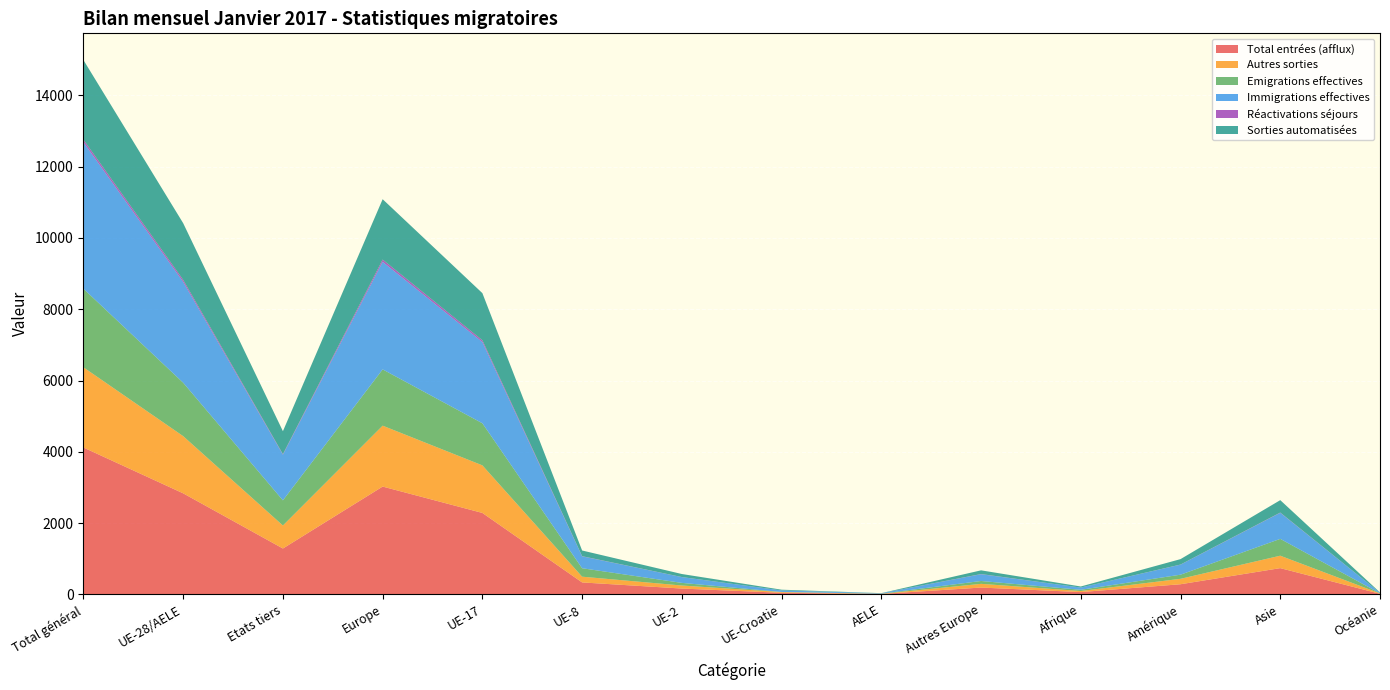

Reading left to right, list all the values displayed in this chart.

Total entrées (afflux): Total général=4120	UE-28/AELE=2834	Etats tiers=1286	Europe=3024	UE-17=2284	UE-8=334	UE-2=162	UE-Croatie=43	AELE=11	Autres Europe=190	Afrique=63	Amérique=283	Asie=735	Océanie=15
Autres sorties: Total général=2250	UE-28/AELE=1605	Etats tiers=645	Europe=1709	UE-17=1335	UE-8=161	UE-2=85	UE-Croatie=21	AELE=3	Autres Europe=104	Afrique=30	Amérique=152	Asie=349	Océanie=10
Emigrations effectives: Total général=2205	UE-28/AELE=1499	Etats tiers=706	Europe=1579	UE-17=1181	UE-8=237	UE-2=74	UE-Croatie=2	AELE=5	Autres Europe=80	Afrique=34	Amérique=116	Asie=472	Océanie=3
Immigrations effectives: Total général=4111	UE-28/AELE=2829	Etats tiers=1282	Europe=3019	UE-17=2279	UE-8=334	UE-2=162	UE-Croatie=43	AELE=11	Autres Europe=190	Afrique=63	Amérique=282	Asie=732	Océanie=15
Réactivations séjours: Total général=73	UE-28/AELE=58	Etats tiers=15	Europe=63	UE-17=51	UE-8=5	UE-2=2	UE-Croatie=0	AELE=0	Autres Europe=5	Afrique=0	Amérique=3	Asie=7	Océanie=0
Sorties automatisées: Total général=2234	UE-28/AELE=1590	Etats tiers=644	Europe=1694	UE-17=1322	UE-8=159	UE-2=85	UE-Croatie=21	AELE=3	Autres Europe=104	Afrique=30	Amérique=152	Asie=348	Océanie=10